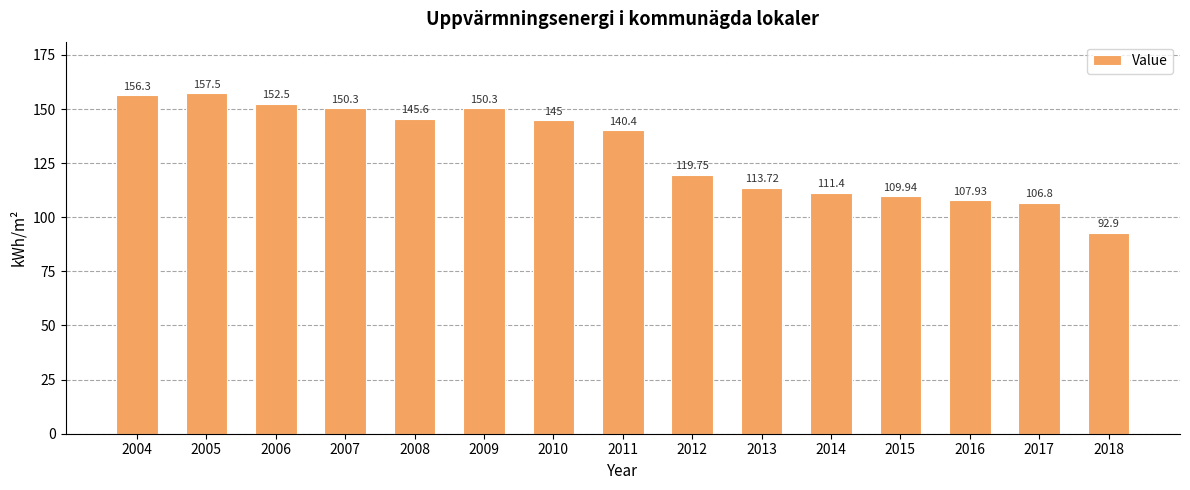

Are the bars horizontal?

No